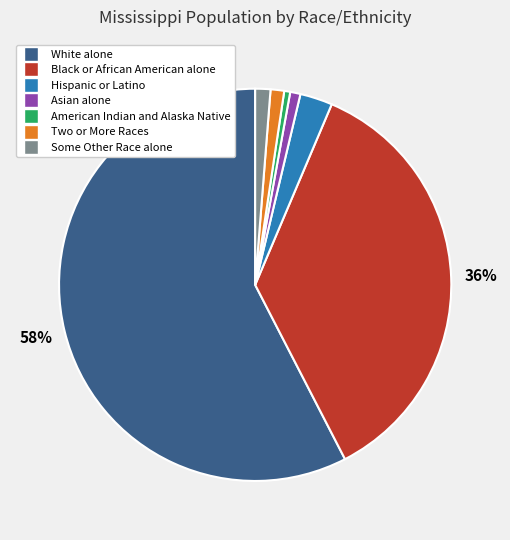

Is it true that American Indian and Alaska Native is 0% of the pie?

True